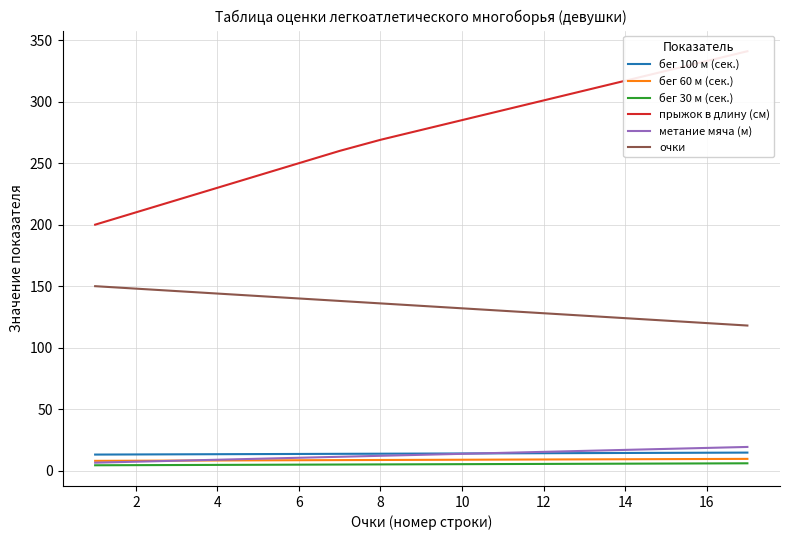

How many lines are shown in the chart?

6